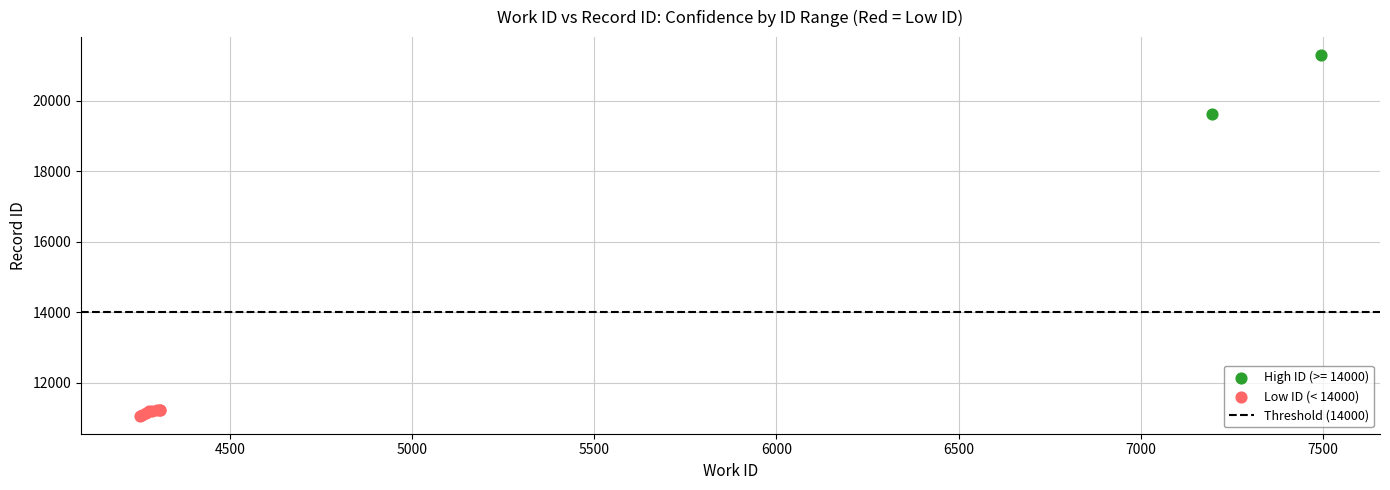

Which series has the largest Y range (max minus min)?

High ID (>= 14000)